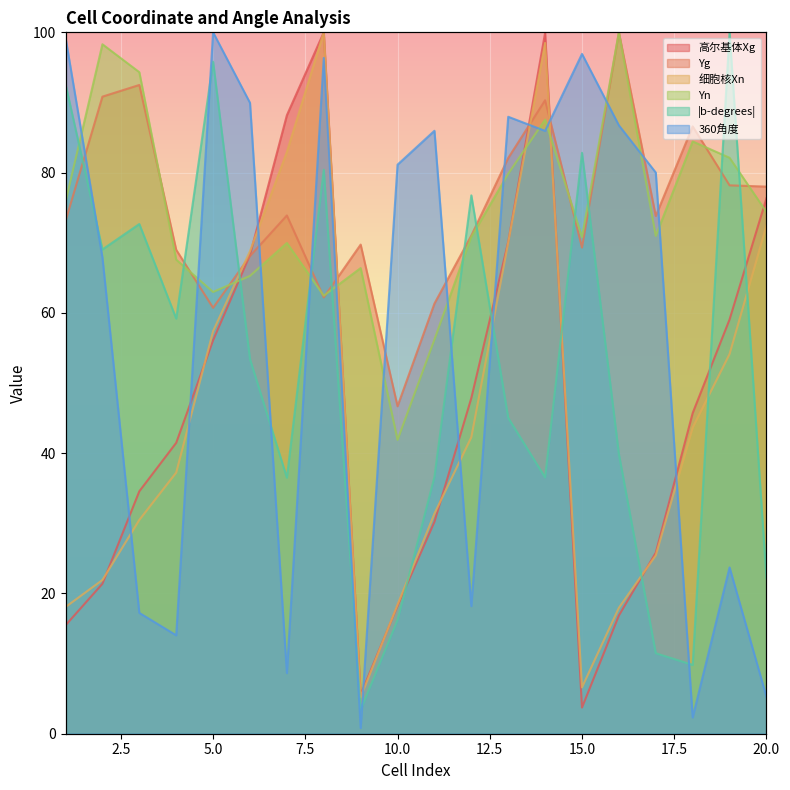

Is the value of |b-degrees| at 12 greater than the value of Yn at 7?

Yes